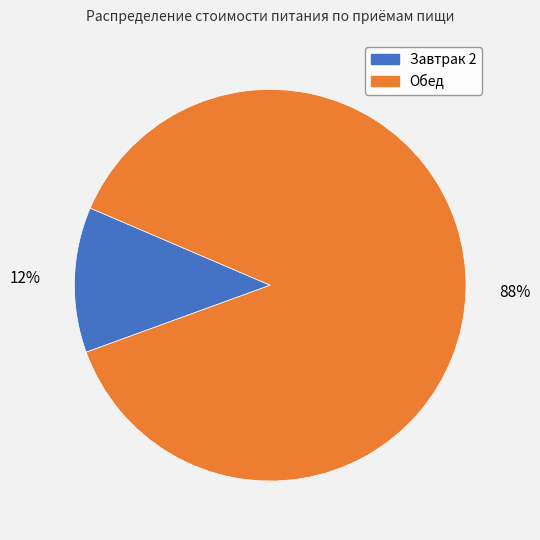

To the nearest percent, what is the average slice percentage?

50%